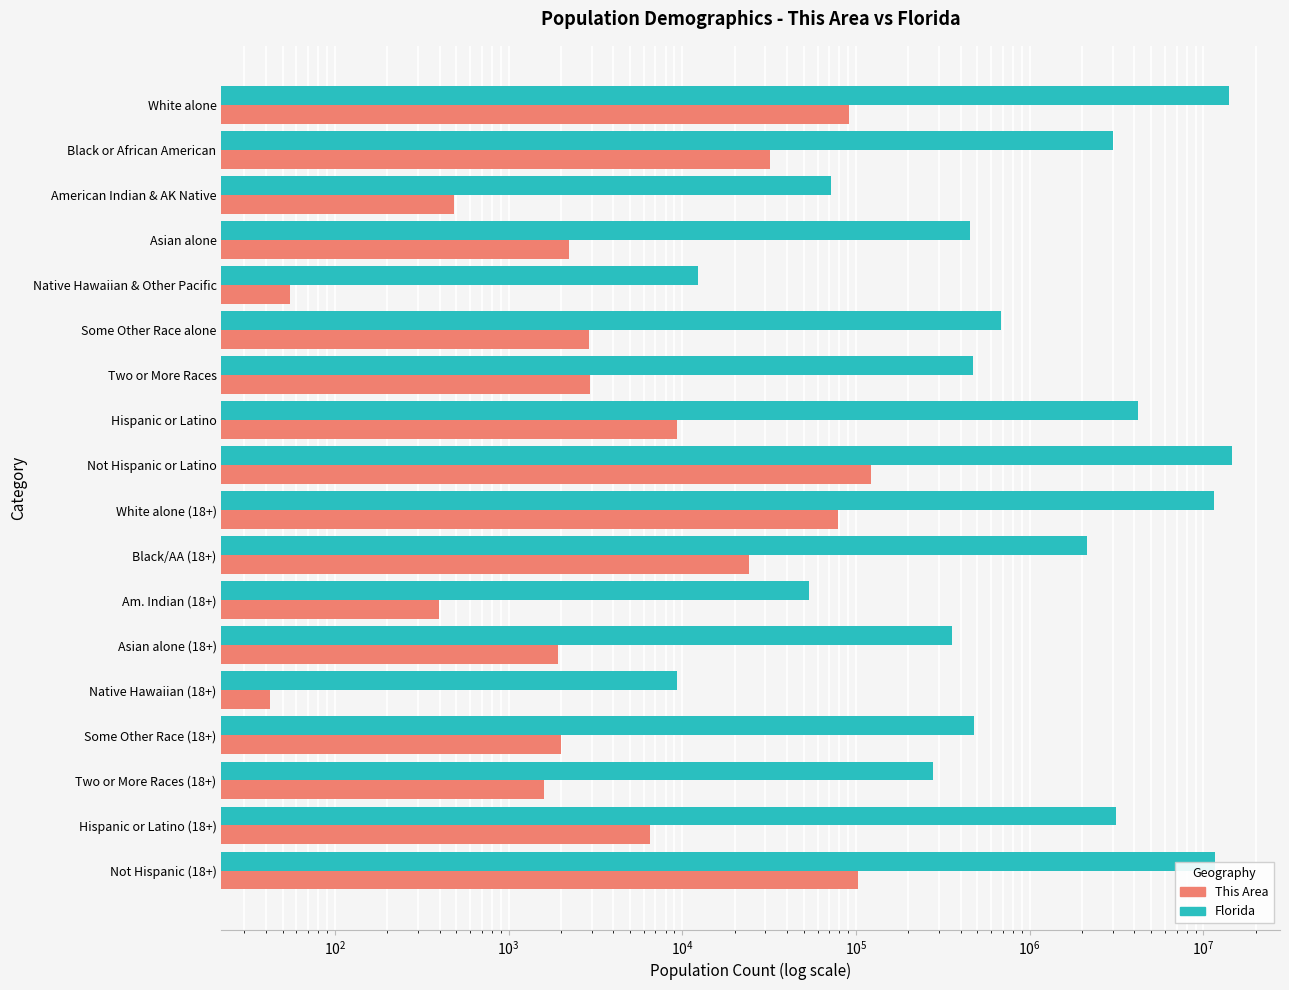

How many data points does each series have?

18